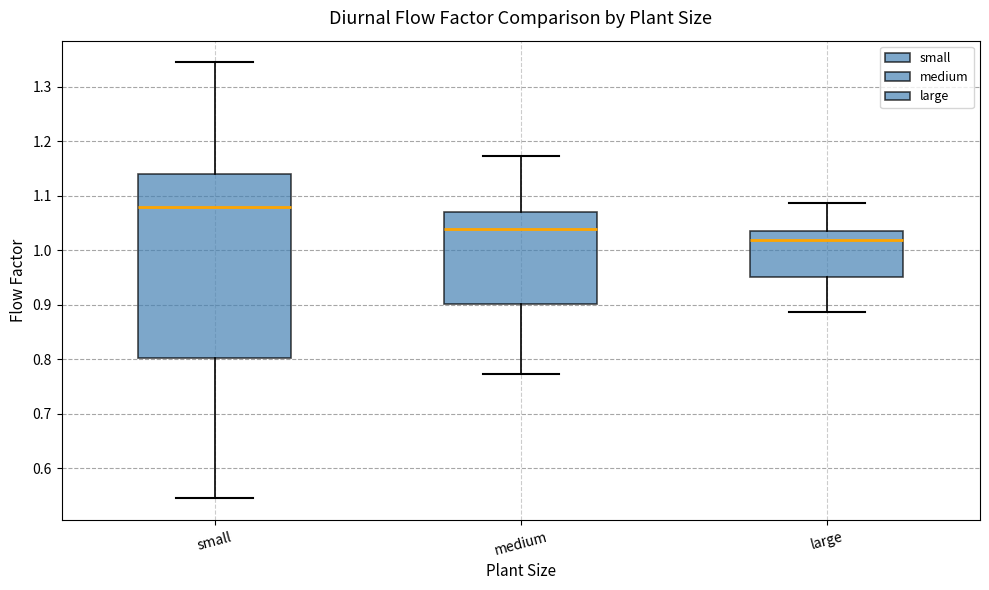

Which box is the tallest, from its lower edge to its upper edge?

small